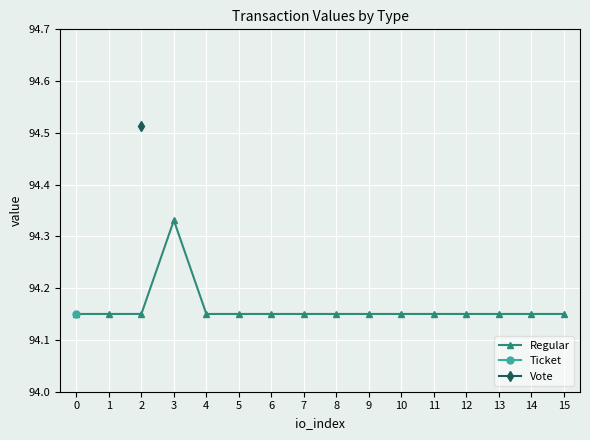

At which label does Regular reach its peak?

3